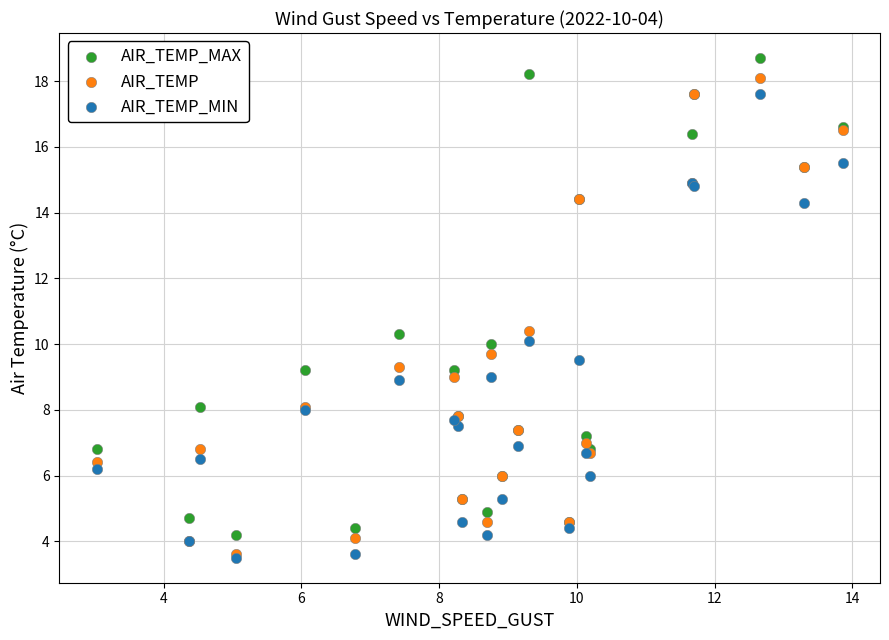

What are all the series names shown in the legend?

AIR_TEMP_MAX, AIR_TEMP, AIR_TEMP_MIN